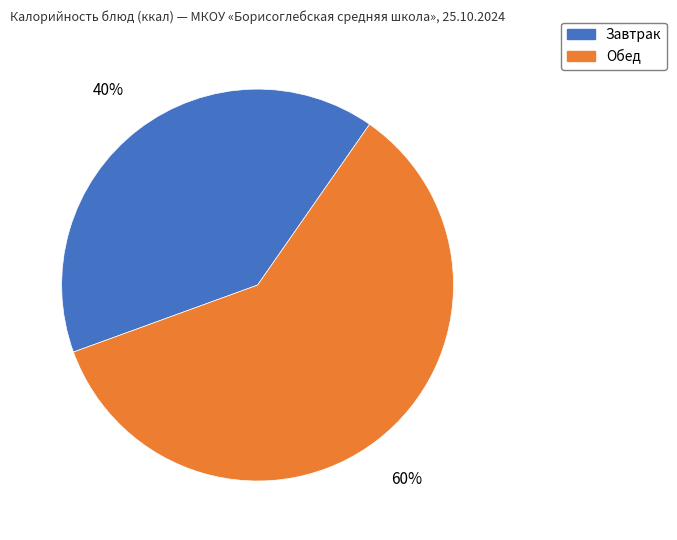

How many segments does this pie chart have?

2